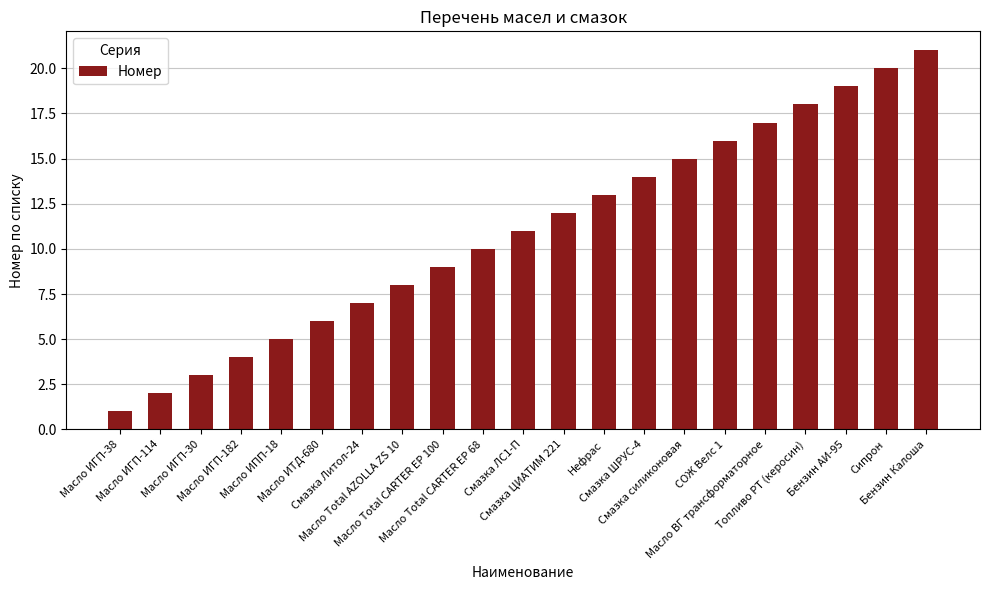

Is it true that the value at Масло ИТД-680 is 11?

False